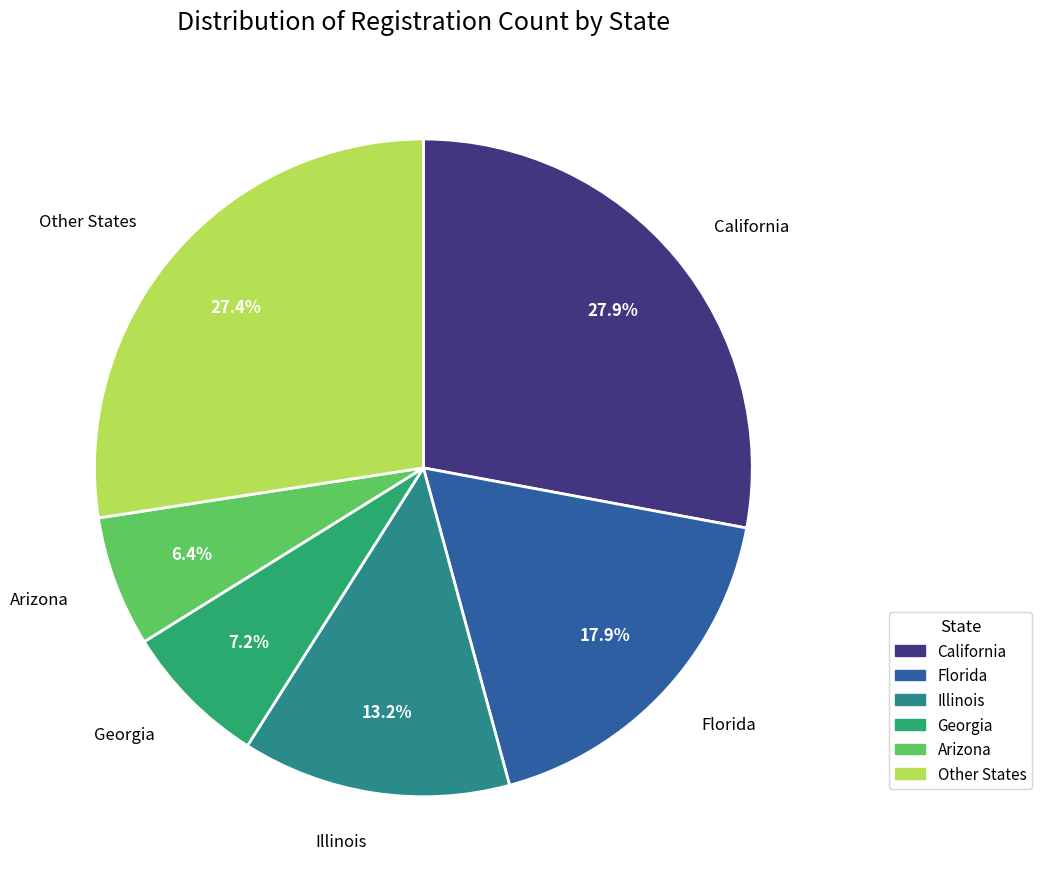

Is there a majority slice in this chart?

No